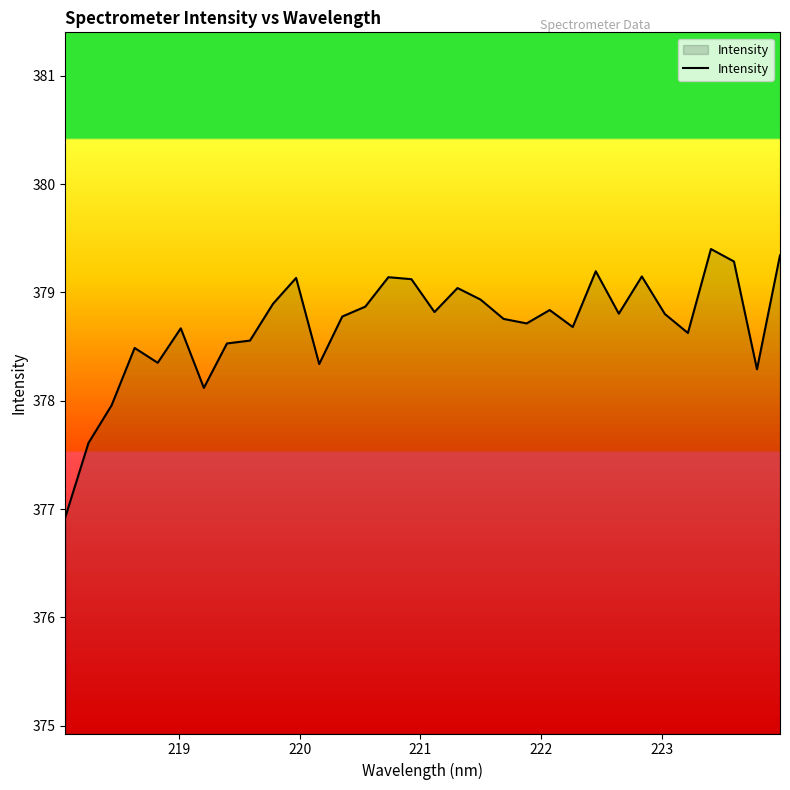

What is the difference between the maximum and minimum values?

2.5